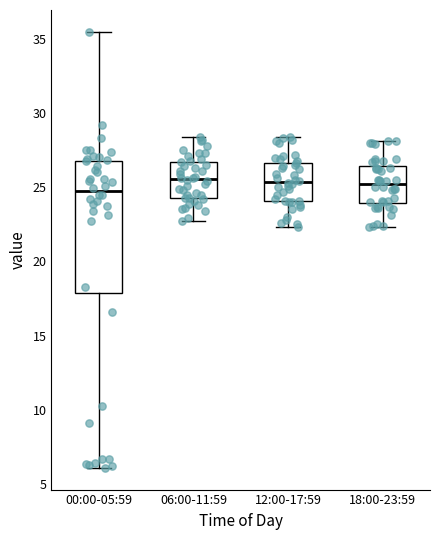

Reading left to right, transcribe this box plot: for each box, give where its median line is, the range the box spans, and where its two whiskers end, as read against the y-axis. The values are not printed on the chart, so give them approximately, as read against the axis.

00:00-05:59: median 24.5, box 18.0 to 27.0, whiskers 6.0 to 35.5
06:00-11:59: median 25.5, box 24.5 to 26.5, whiskers 22.5 to 28.5
12:00-17:59: median 25.5, box 24.0 to 26.5, whiskers 22.5 to 28.5
18:00-23:59: median 25.0, box 24.0 to 26.5, whiskers 22.5 to 28.0